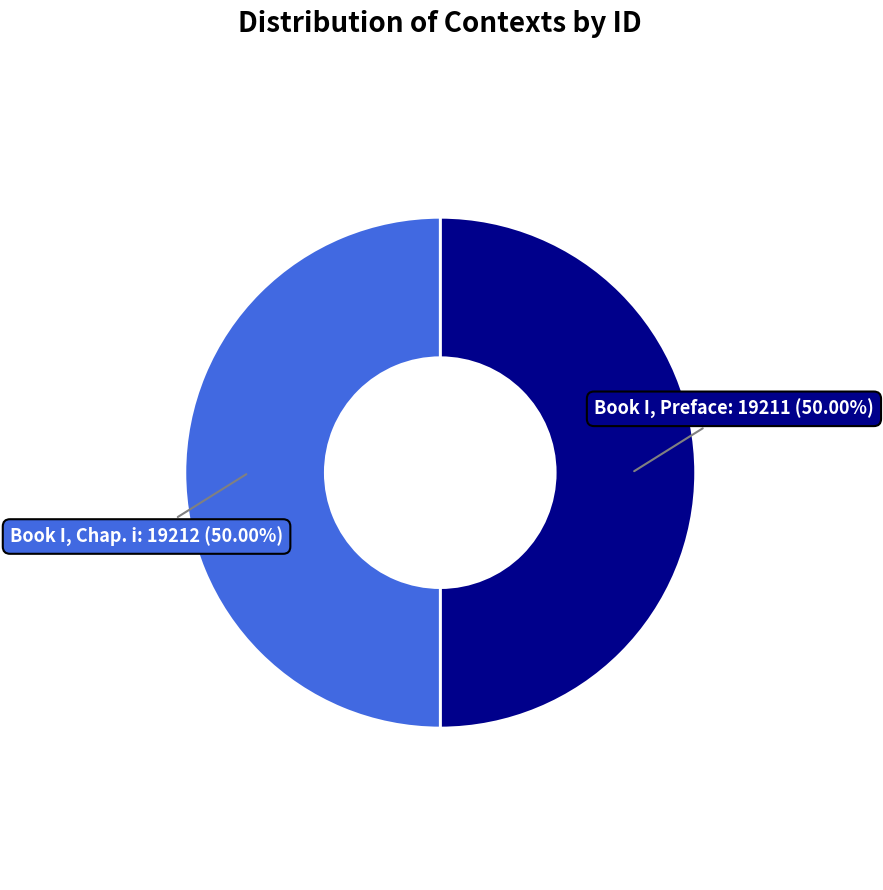

To the nearest percent, what is the combined percentage of Book I, Chap. i and Book I, Preface?

100%